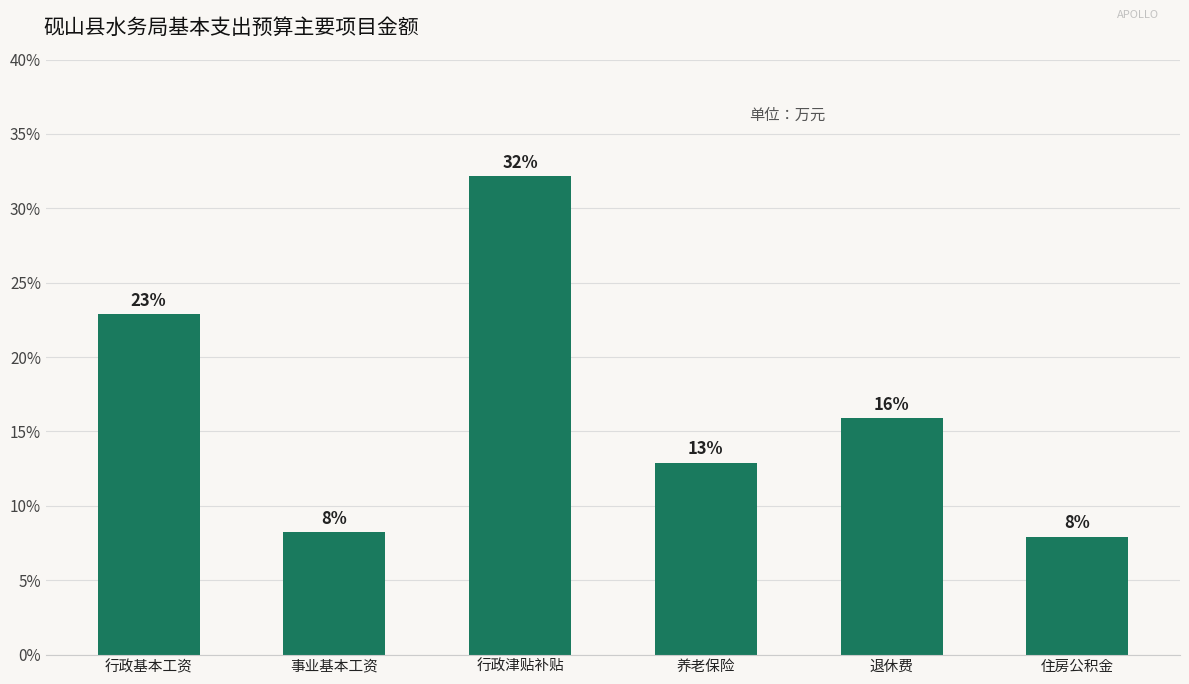

Reading left to right, list all the values displayed in this chart.

行政基本工资=76.9	事业基本工资=27.7	行政津贴补贴=108.2	养老保险=43.4	退休费=53.5	住房公积金=26.7